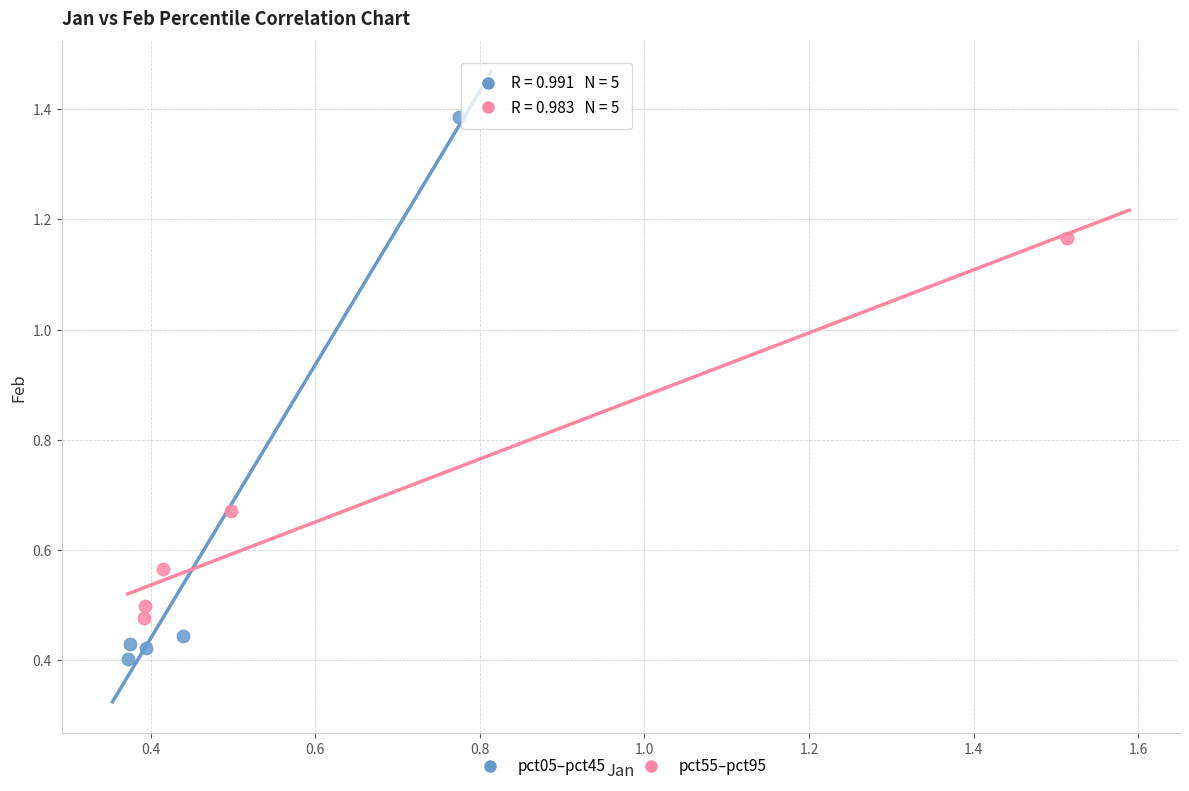

Which series reaches the minimum Y coordinate?

pct05–pct45